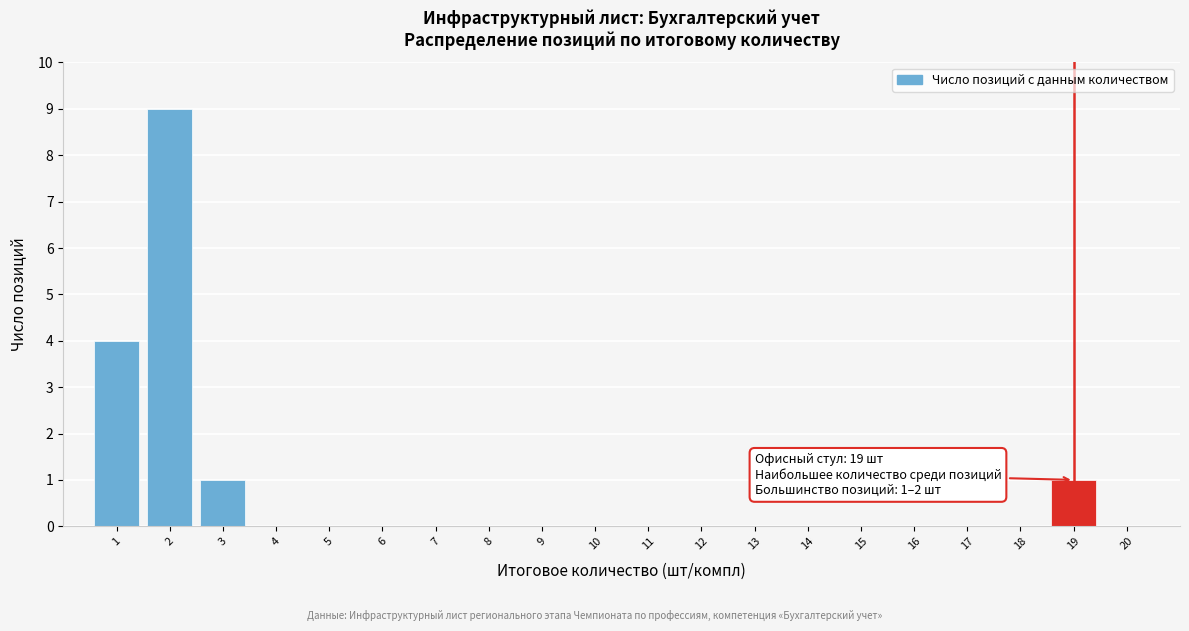

Over which range of the x-axis is the bar tallest?

1.5 to 2.5